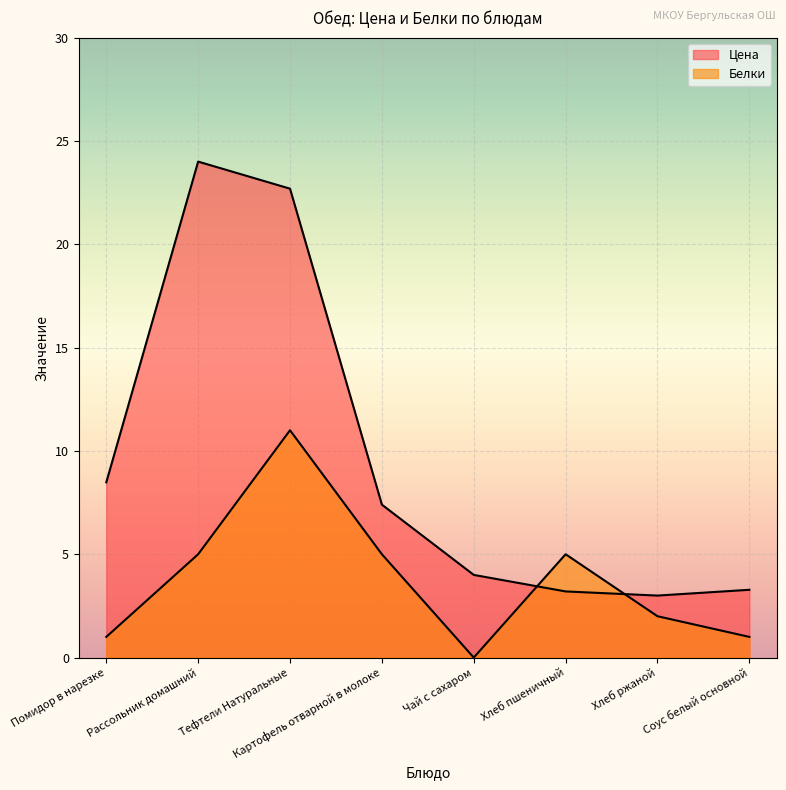

At which category does the chart reach its peak across all series?

Рассольник домашний